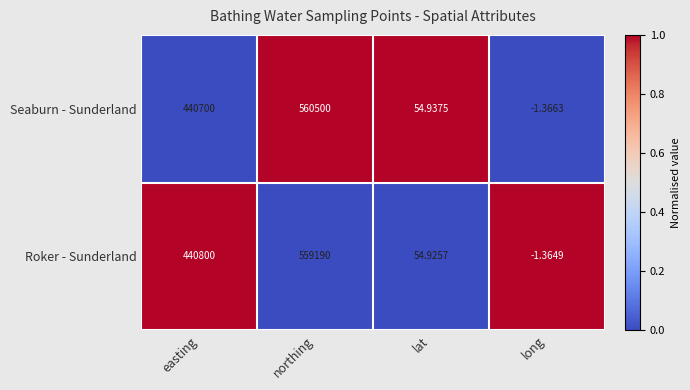

At how many categories does at least one series exceed 0?

3